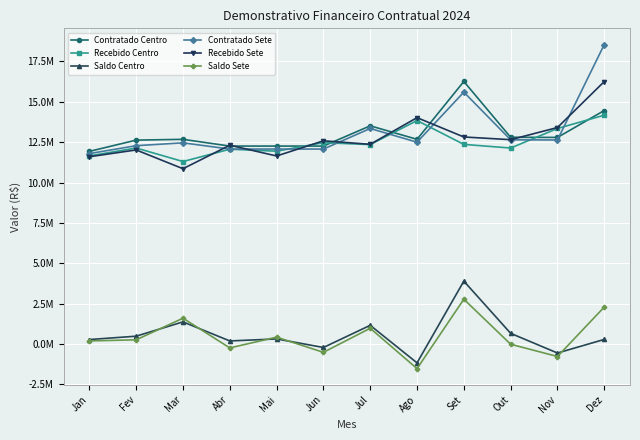

Between Nov and Jan, which is larger?

Nov